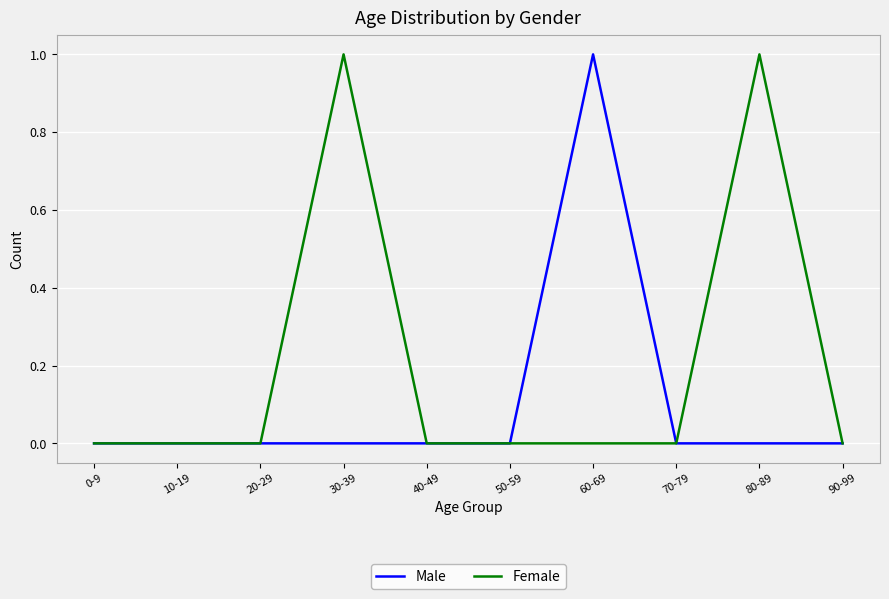

Reading right to left, list all the values displayed in this chart.

Male: 90-99=0	80-89=0	70-79=0	60-69=1	50-59=0	40-49=0	30-39=0	20-29=0	10-19=0	0-9=0
Female: 90-99=0	80-89=1	70-79=0	60-69=0	50-59=0	40-49=0	30-39=1	20-29=0	10-19=0	0-9=0